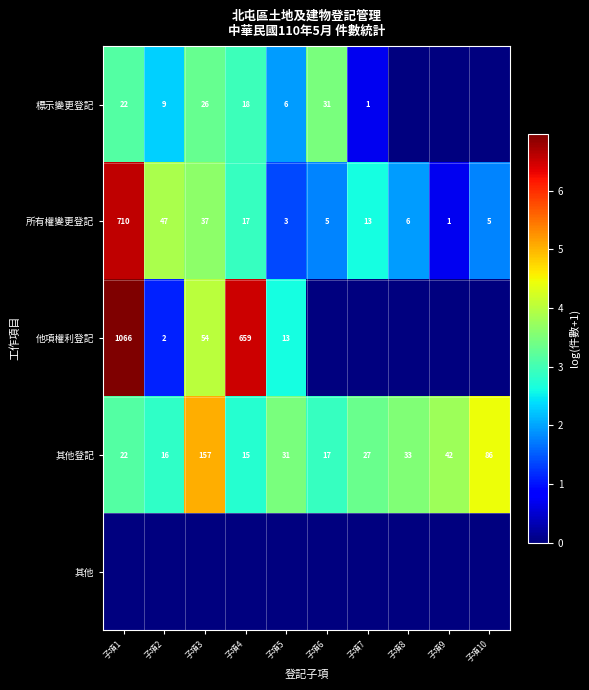

What value does the 其他登記 series have at 子項9, to the nearest 5?

40